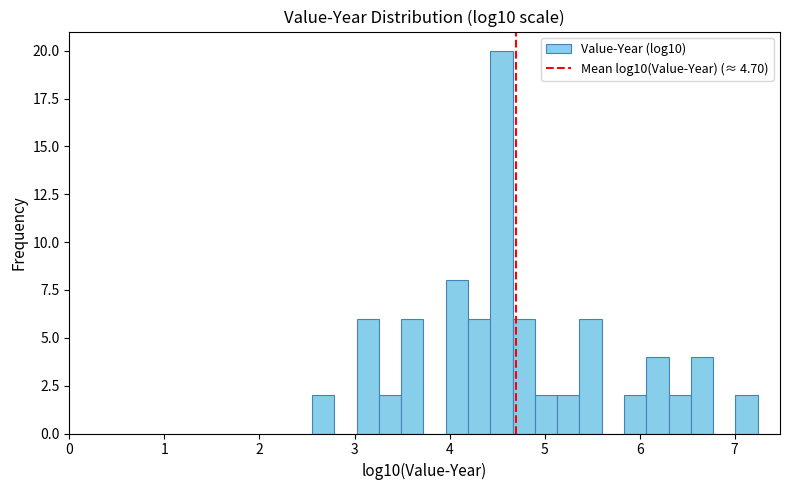

Read against the x-axis, roughly where is the centre of the tallest bar?

4.5